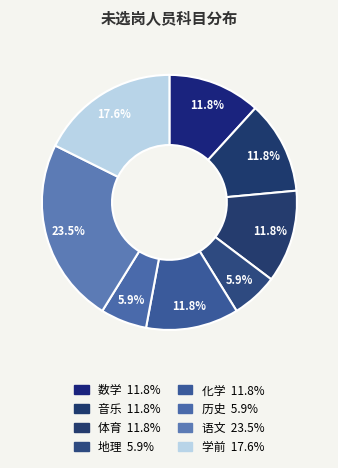

Does any single category account for the majority?

No